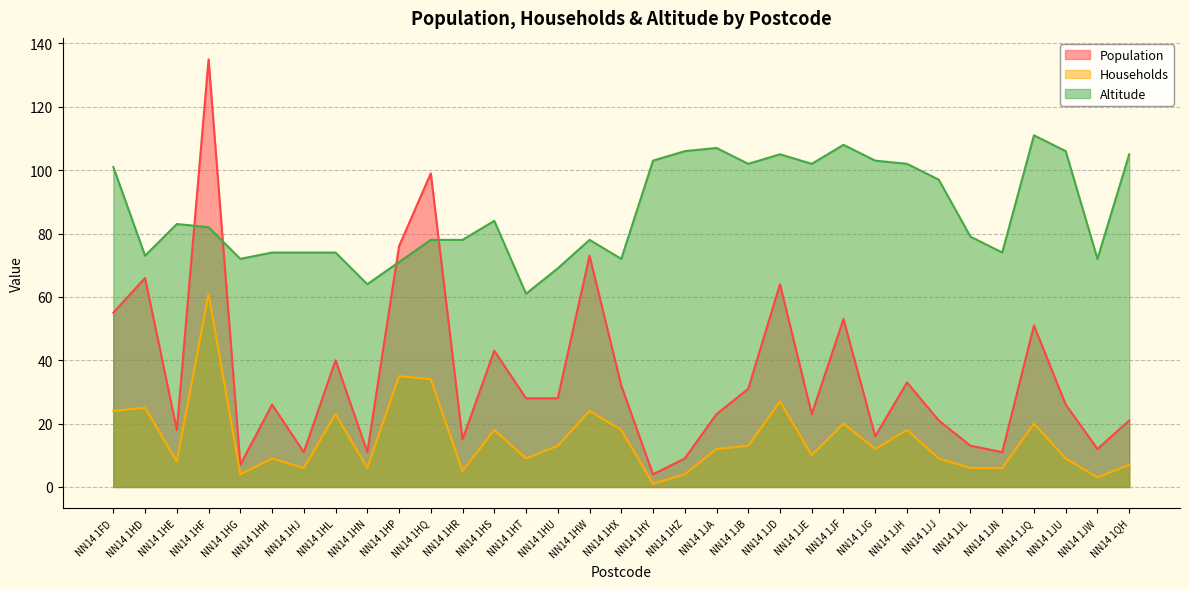

Which series changed the most between NN14 1JA and NN14 1JN?

Altitude